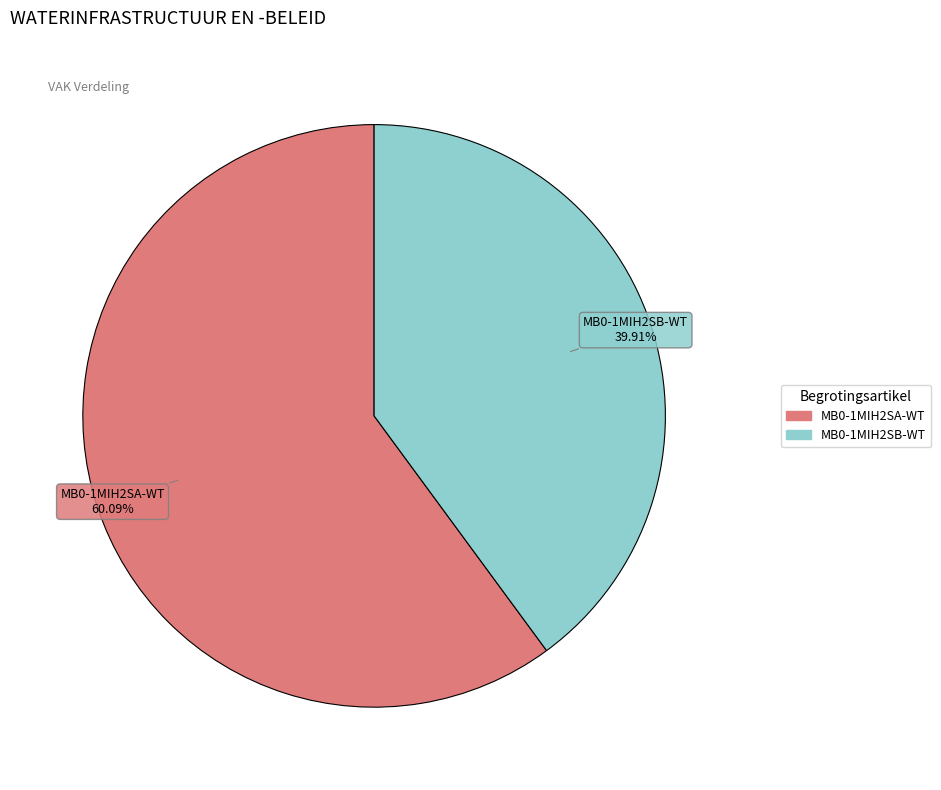

Which slice is the largest?

MB0-1MIH2SA-WT